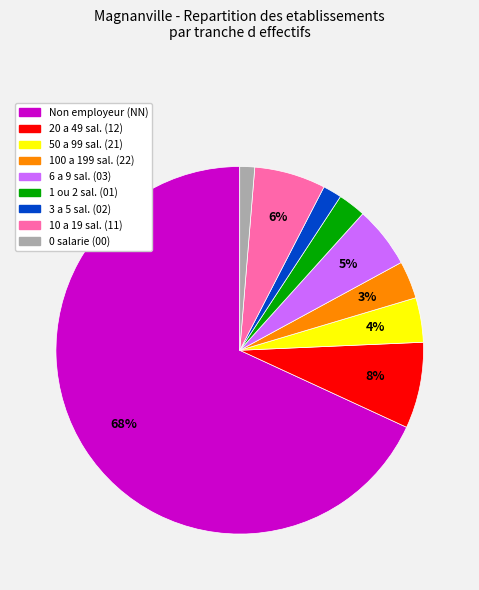

Is there any slice that represents more than half of the pie?

Yes